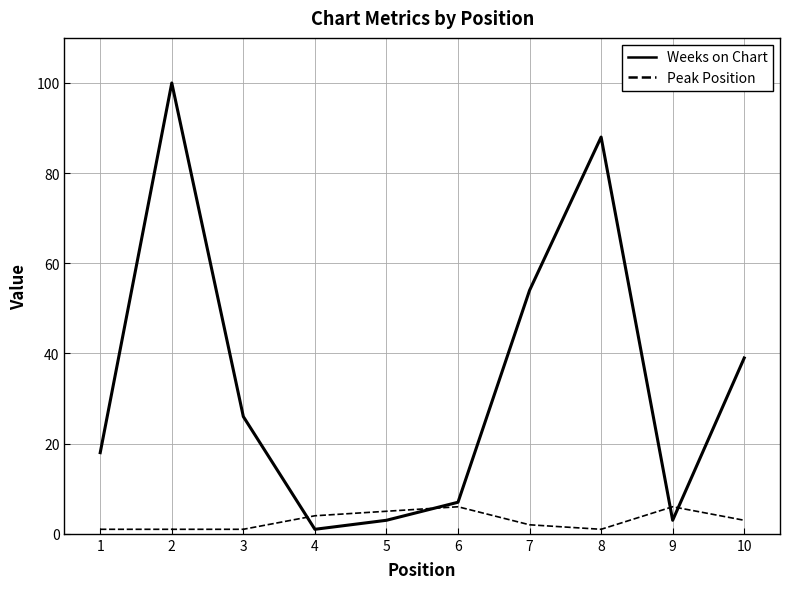

After their last crossing, which series has the higher values: Peak Position or Weeks on Chart?

Weeks on Chart